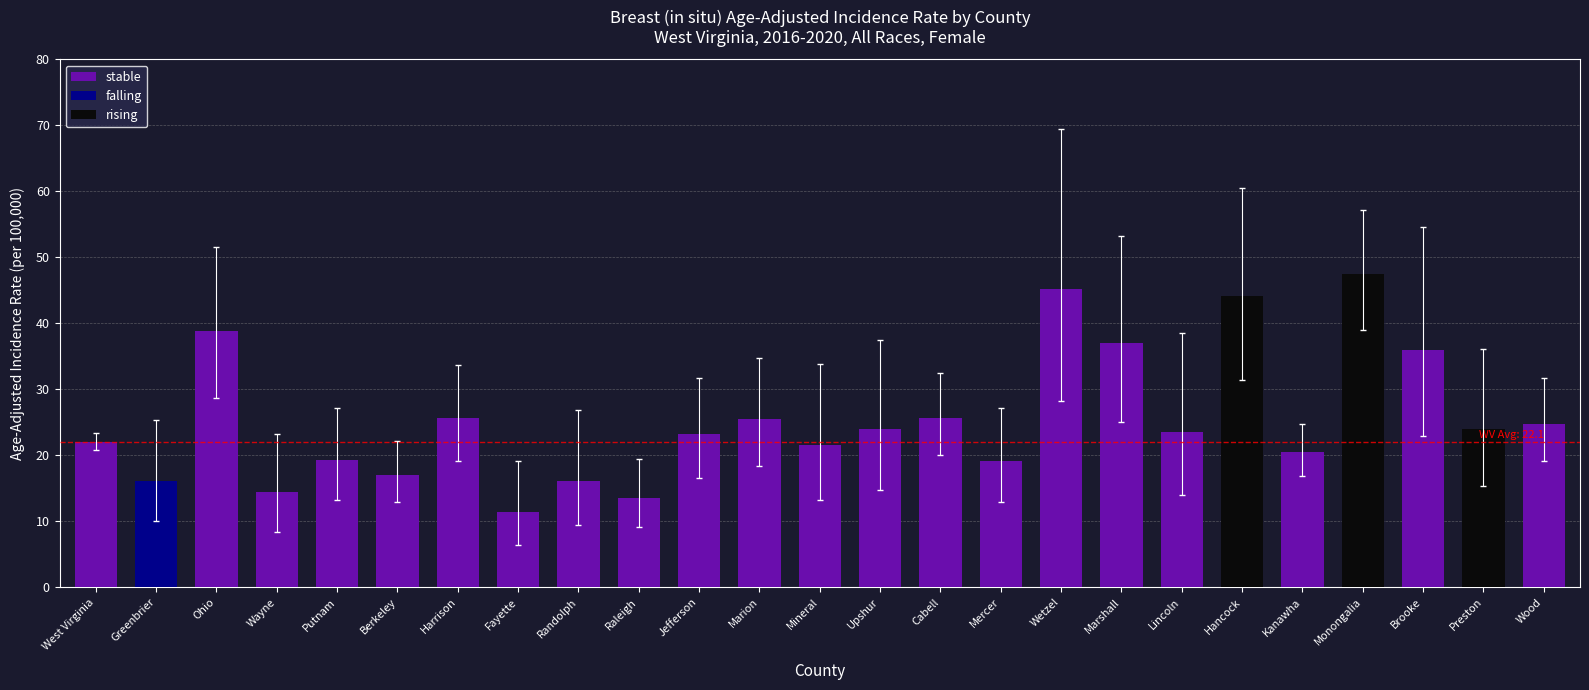

The chart shows a value of 47.5 at Monongalia. True or false?

True